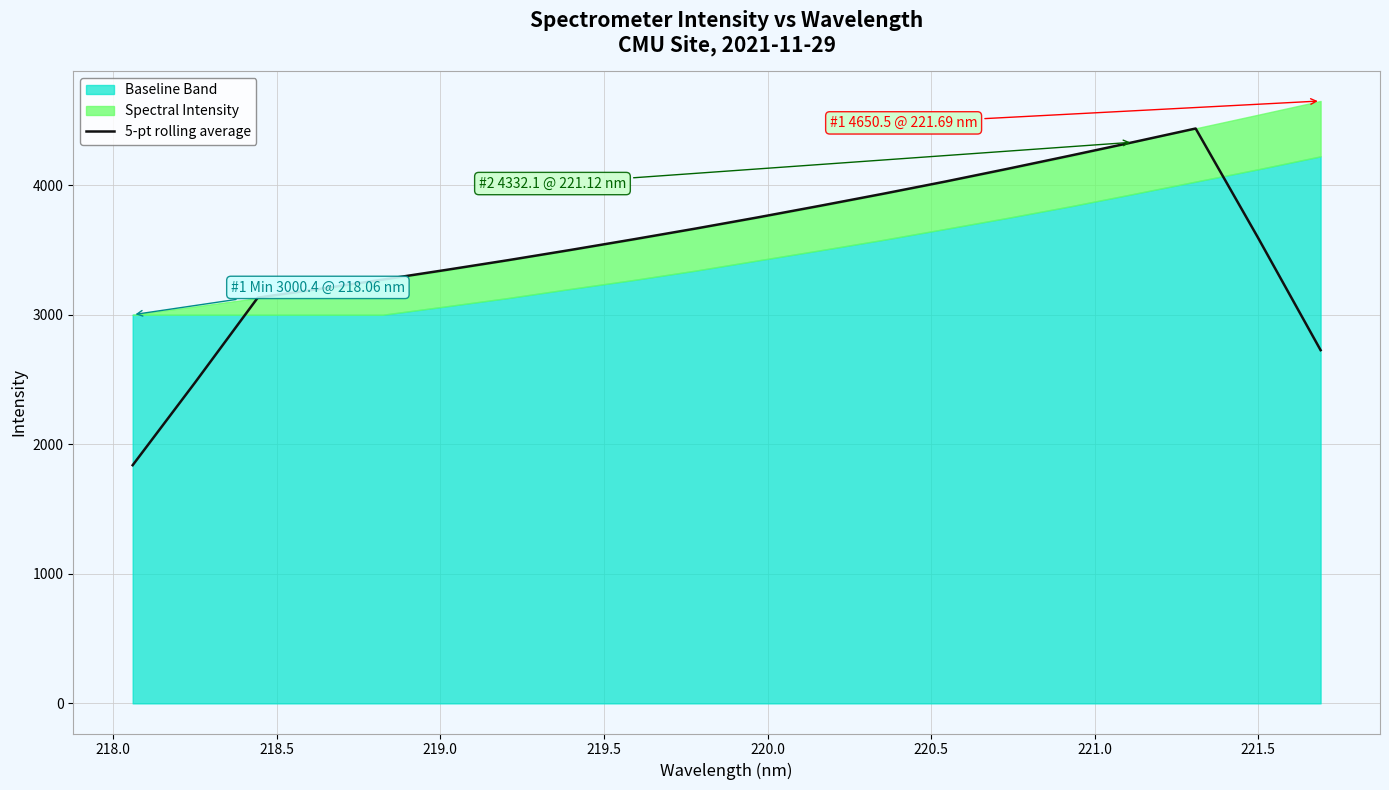

True or false: there are more than 2 points higher than both neighbors.

False